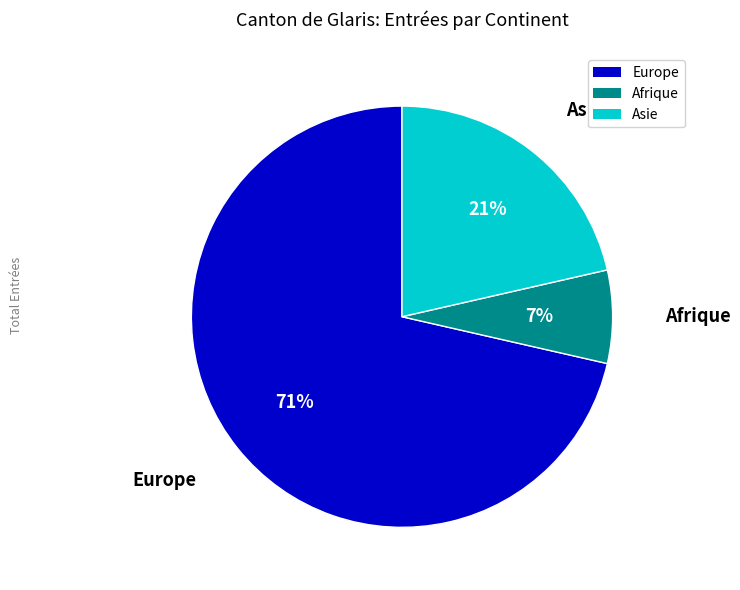

How many slices are in this pie chart?

3